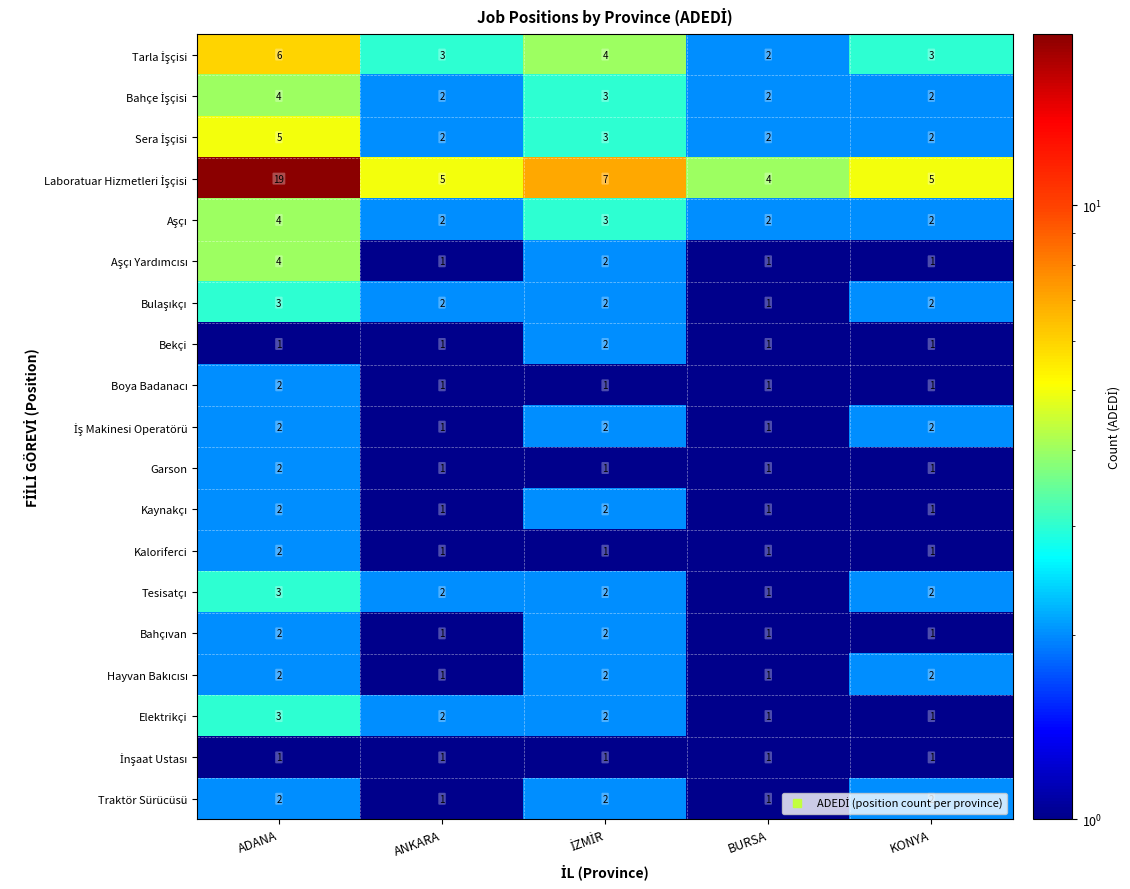

Which label corresponds to the largest value in the chart?

ADANA